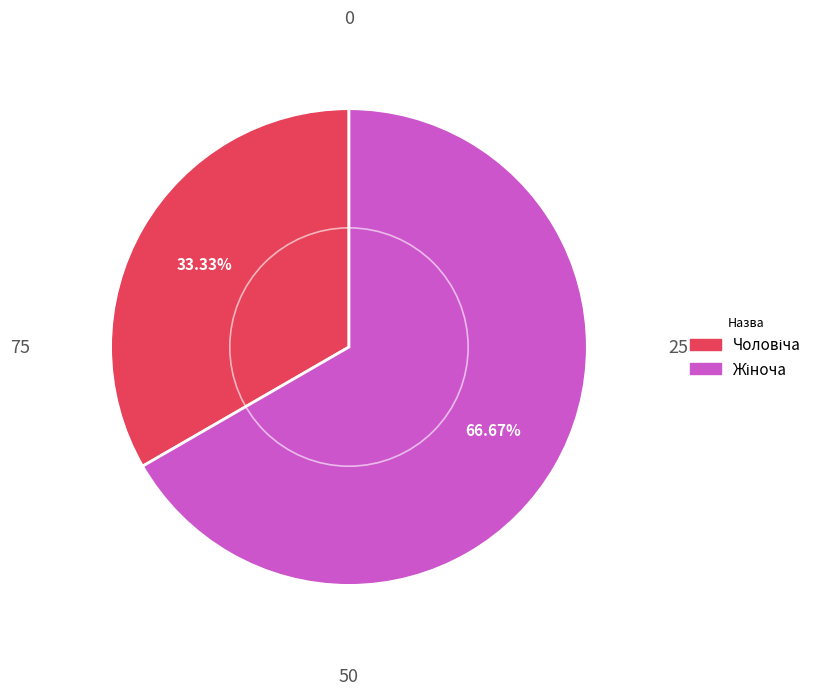

Is there any slice that represents more than half of the pie?

Yes